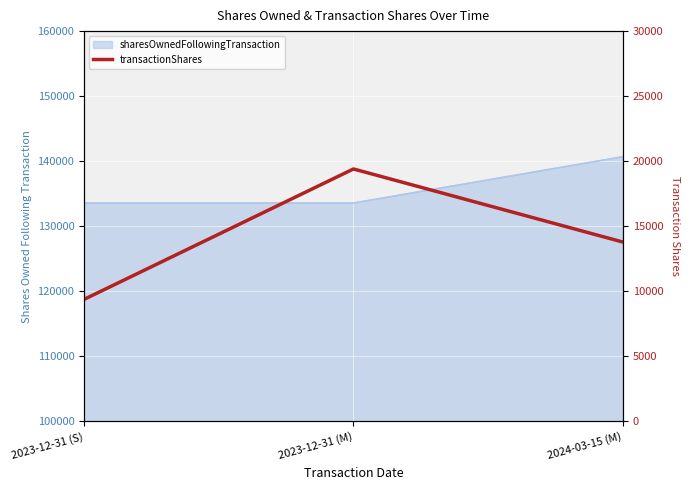

At which label does the data first exceed 13789?

2023-12-31 (M)